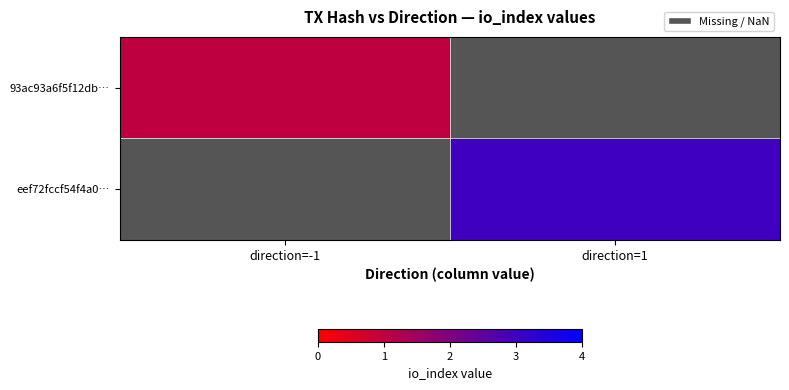

Which series has the widest spread of values?

93ac93a6f5f12db…